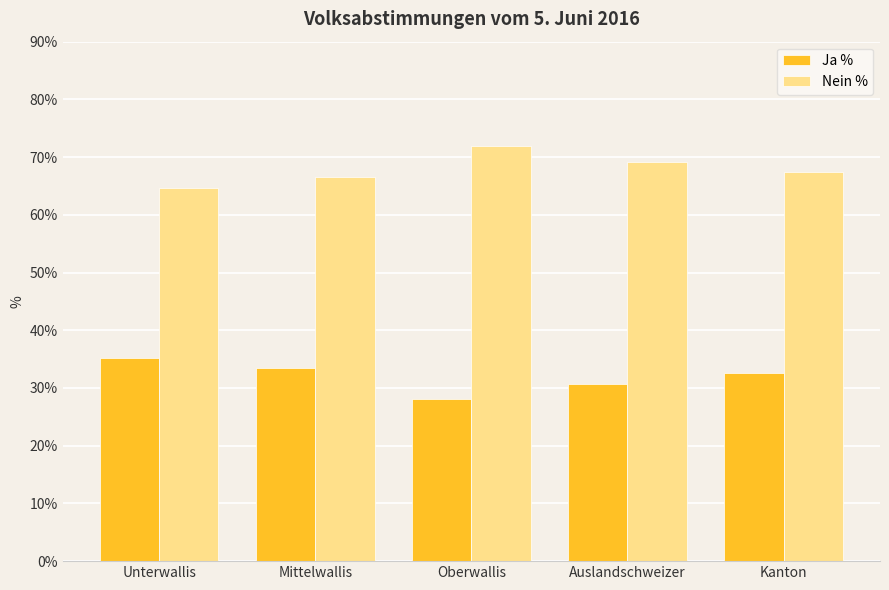

Rank the series at Mittelwallis from highest to lowest value.

Nein %, Ja %